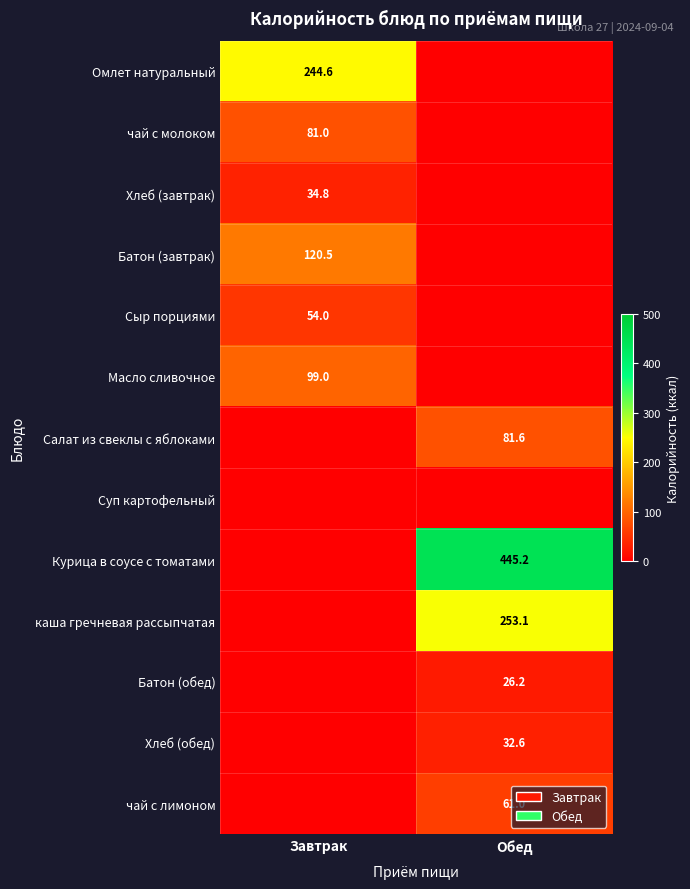

The value of Курица в соусе с томатами at Обед is 445.2. True or false?

True